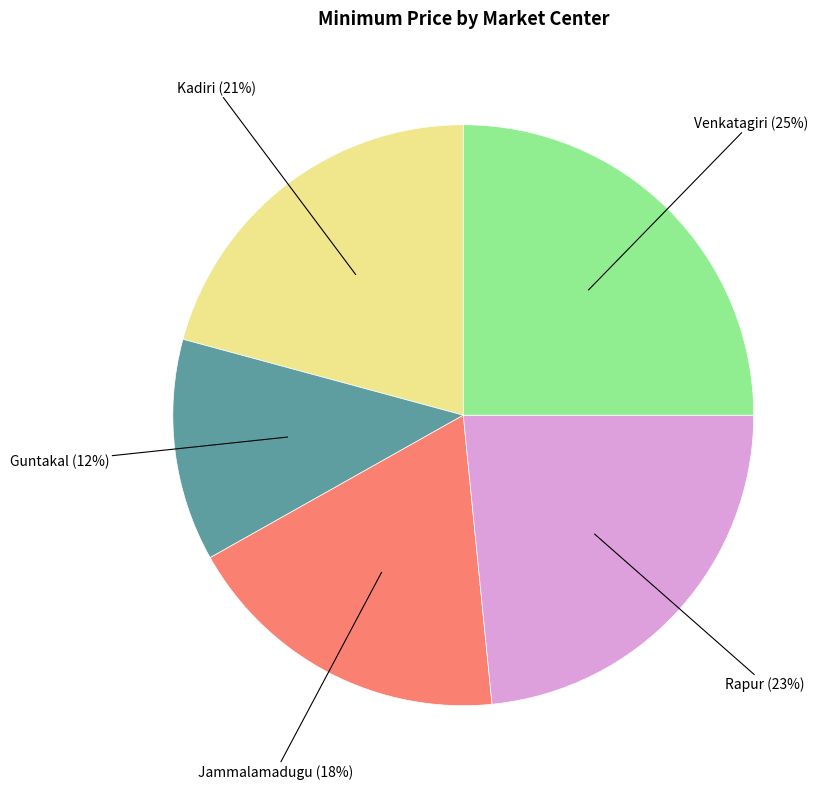

Is there any slice that represents more than half of the pie?

No